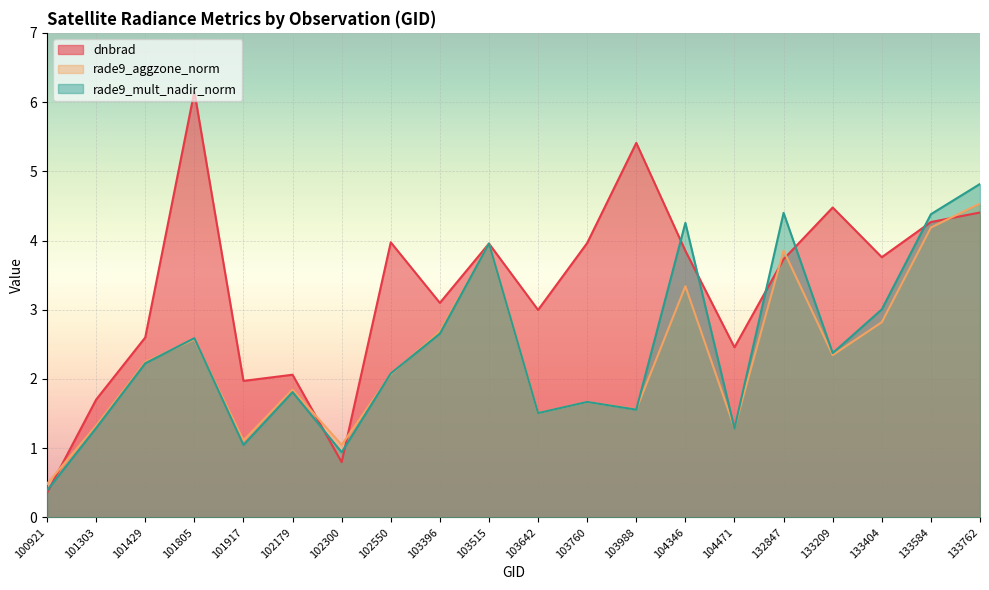

What is the difference between the maximum and minimum values in the rade9_mult_nadir_norm series?

4.4